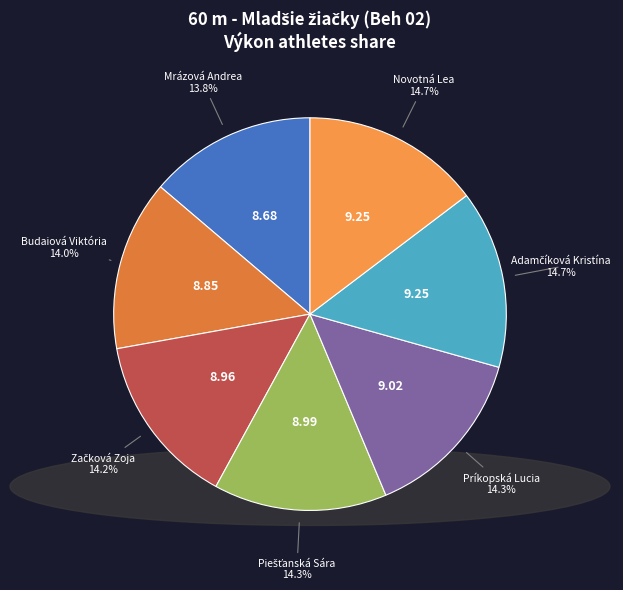

How much of the chart is everything except Príkopská Lucia?

85.7%